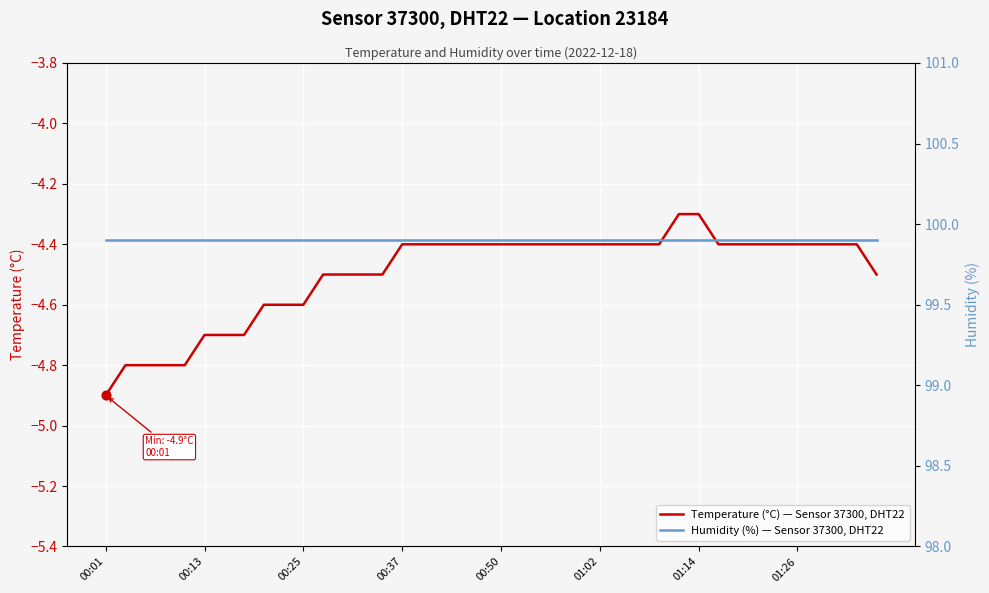

The Temperature (°C) — Sensor 37300, DHT22 series shows -4.9 at 00:01. True or false?

True